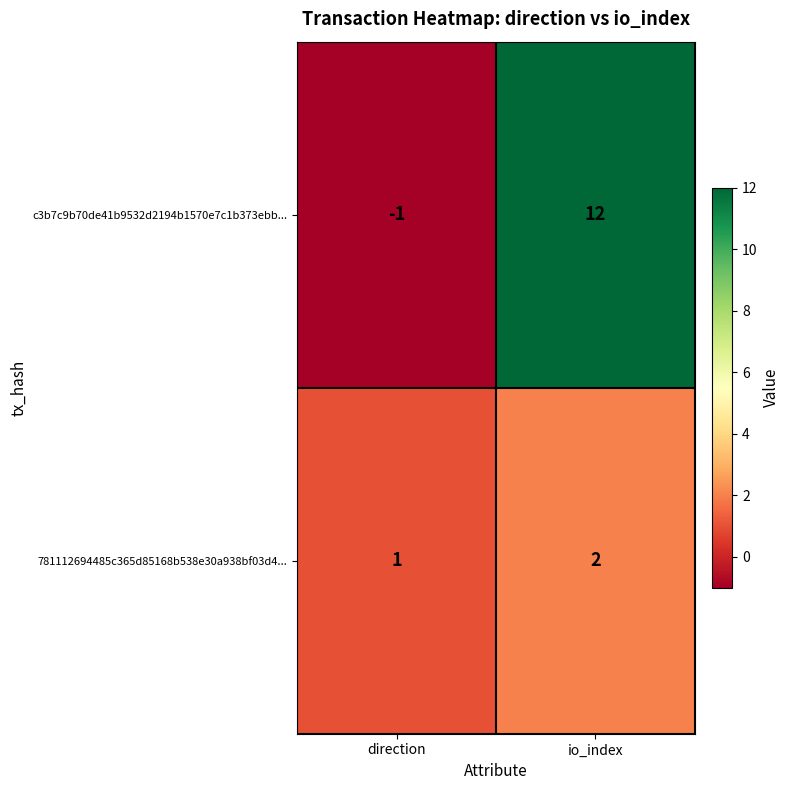

At which category is the sum across all series the highest?

io_index